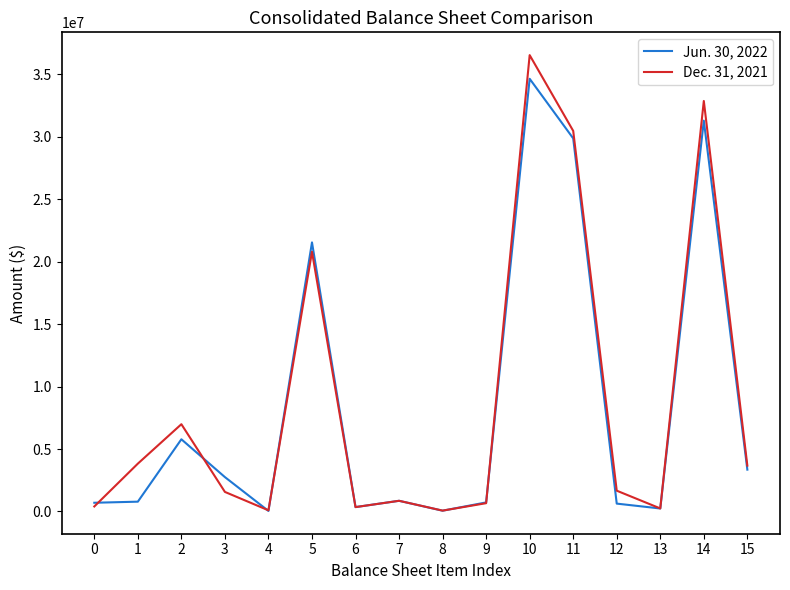

List the series in order of their peak value, highest first.

Dec. 31, 2021, Jun. 30, 2022